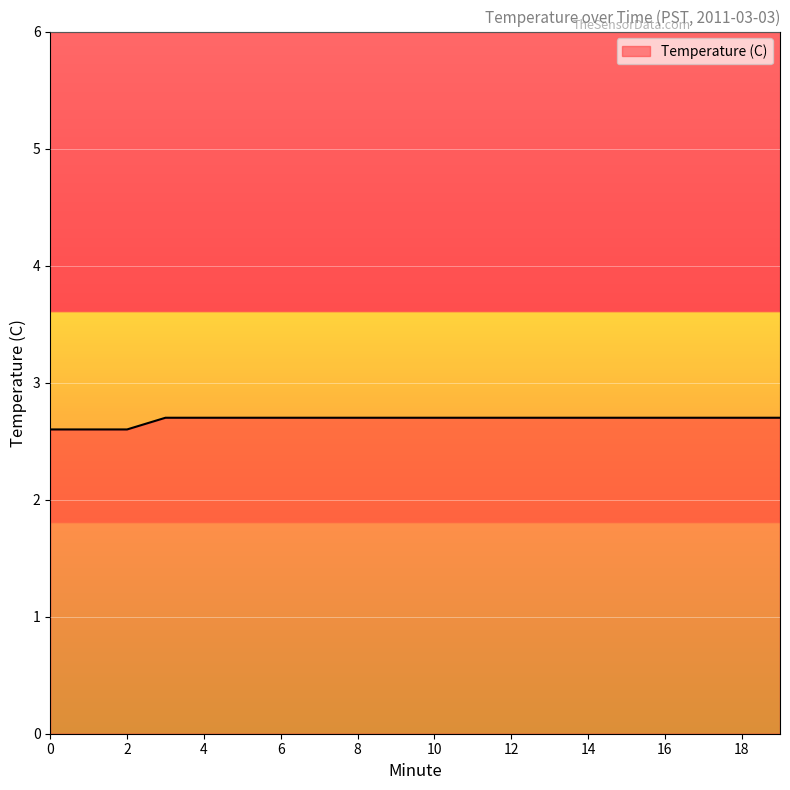

Does the chart have visible grid lines?

Yes